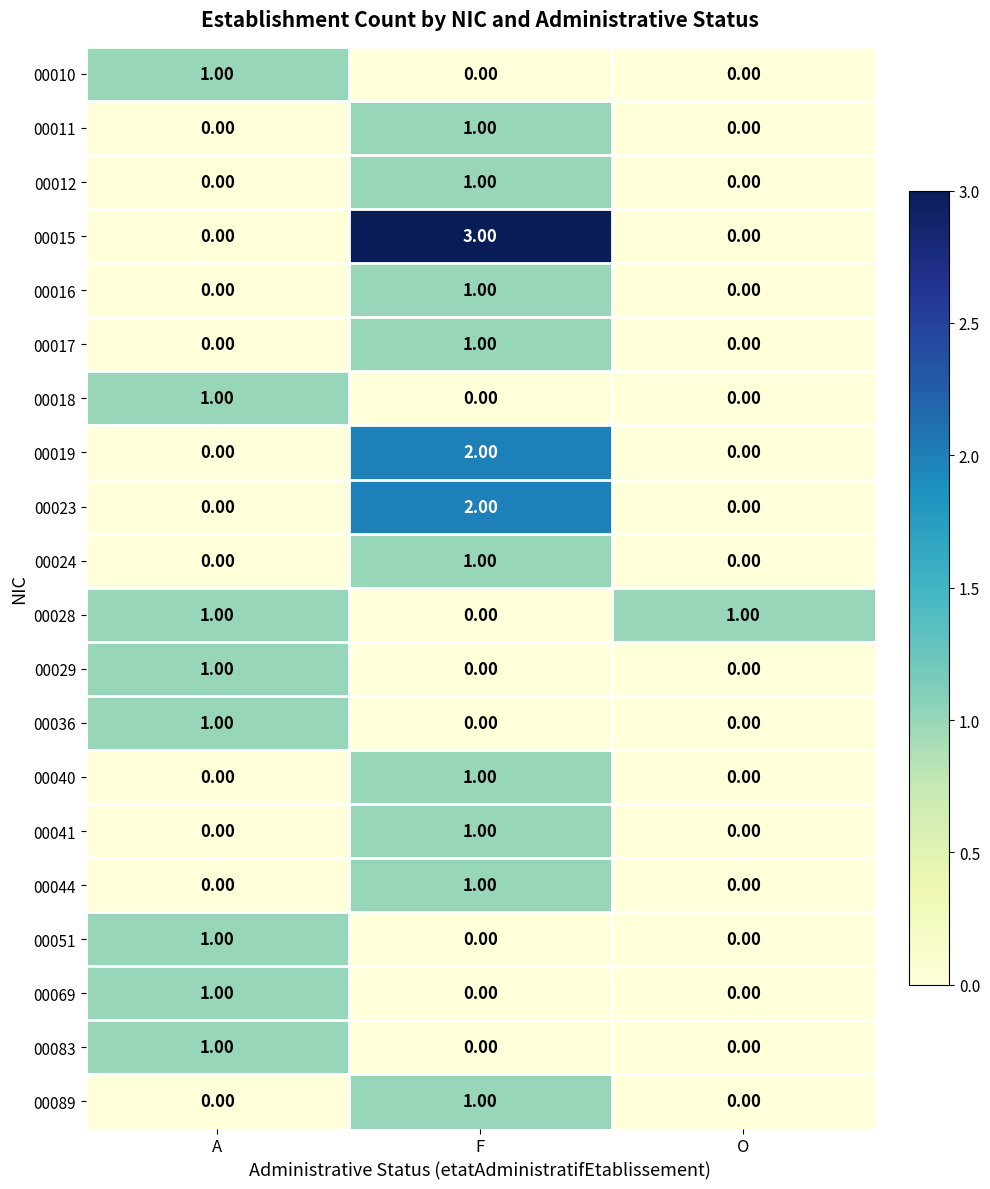

At which label does 00089 reach its peak?

F